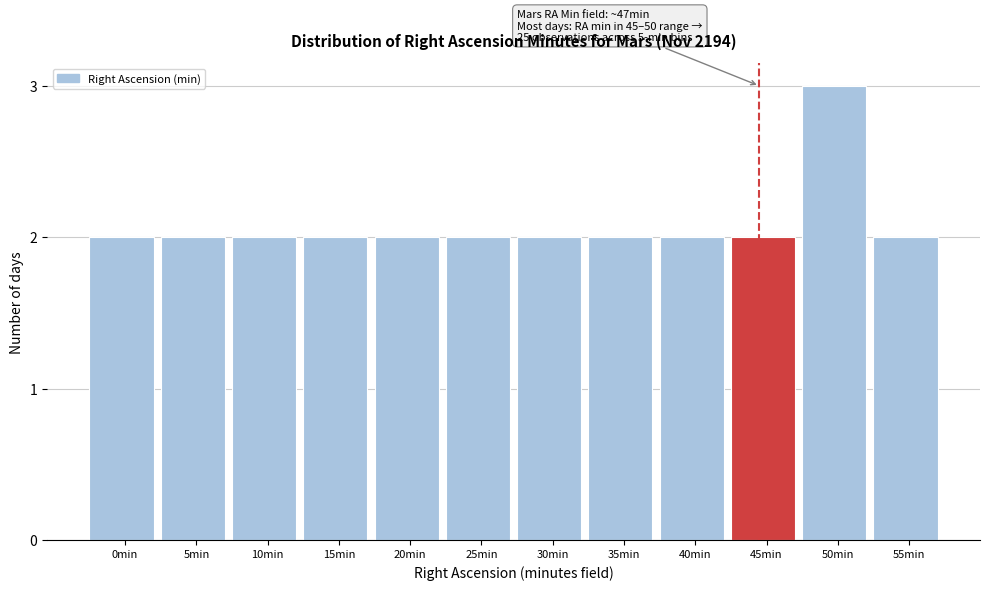

Reading left to right, transcribe all the data shown in this chart.

2	2	2	2	2	2	2	2	2	2	3	2